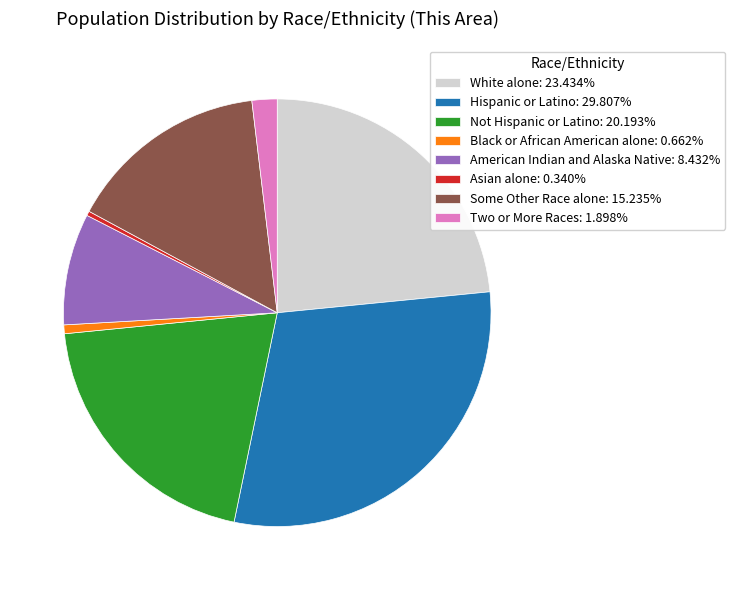

Do American Indian and Alaska Native: 8.432% and Hispanic or Latino: 29.807% together represent more than half of the pie?

No